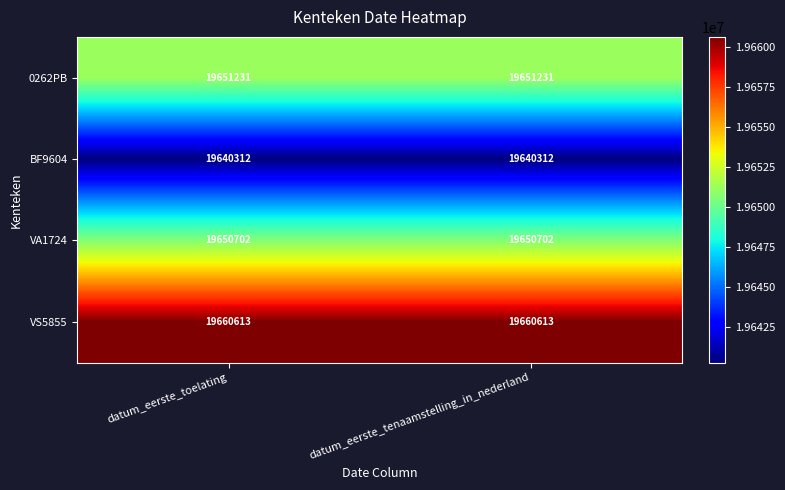

What is the difference between the highest and lowest values at datum_eerste_tenaamstelling_in_nederland?

20301